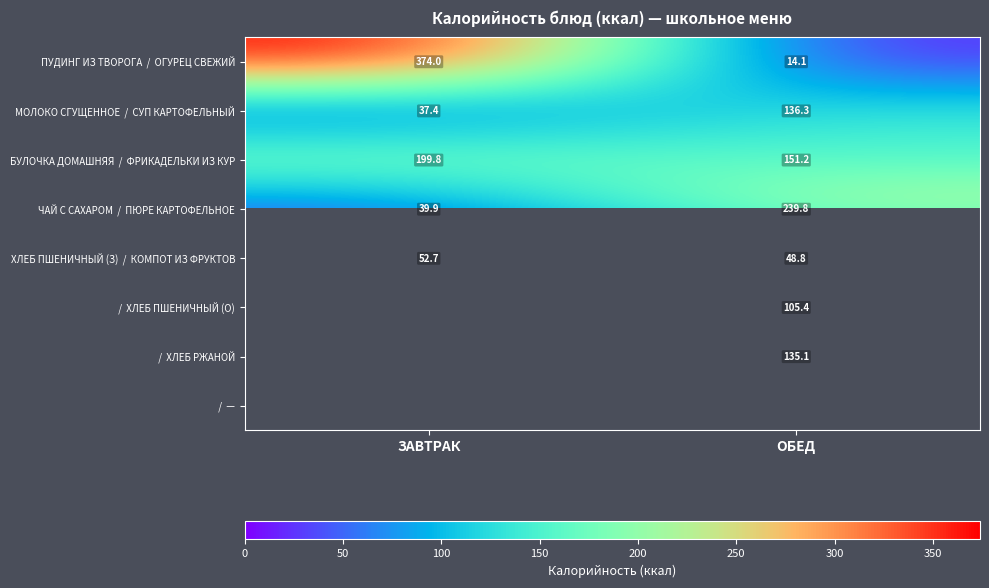

Where is МОЛОКО СГУЩЕННОЕ / СУП КАРТОФЕЛЬНЫЙ nearest to the value 86?

ЗАВТРАК